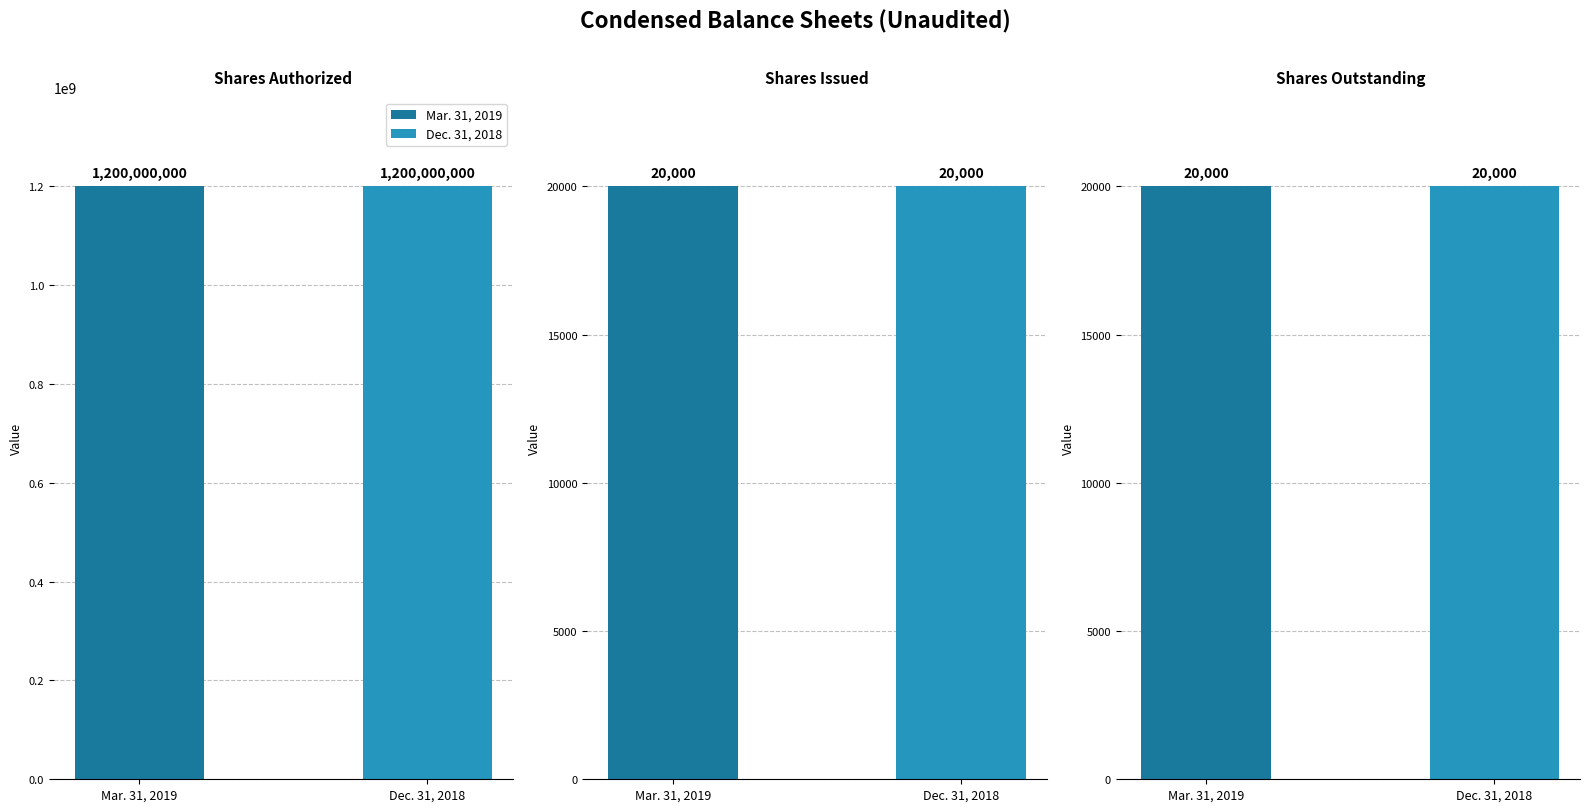

How many bars are there in each group?

2